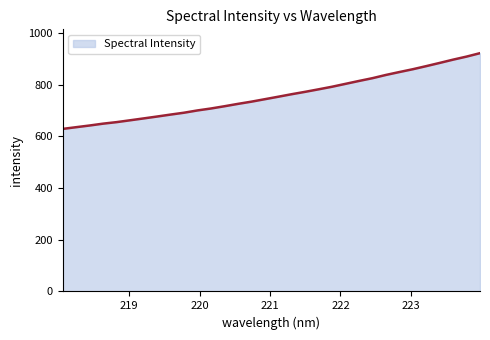

What is the smallest value displayed?

628.6